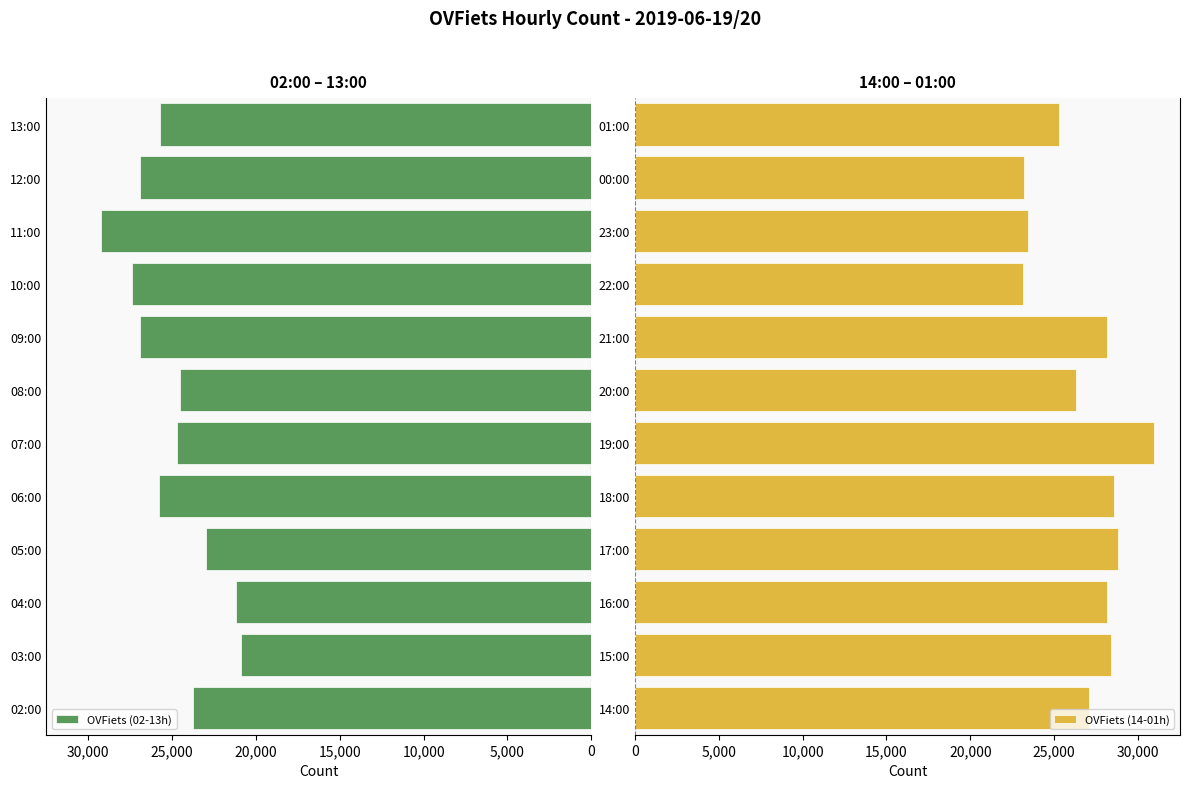

What is the sum of all OVFiets (02-13h) values?

299889